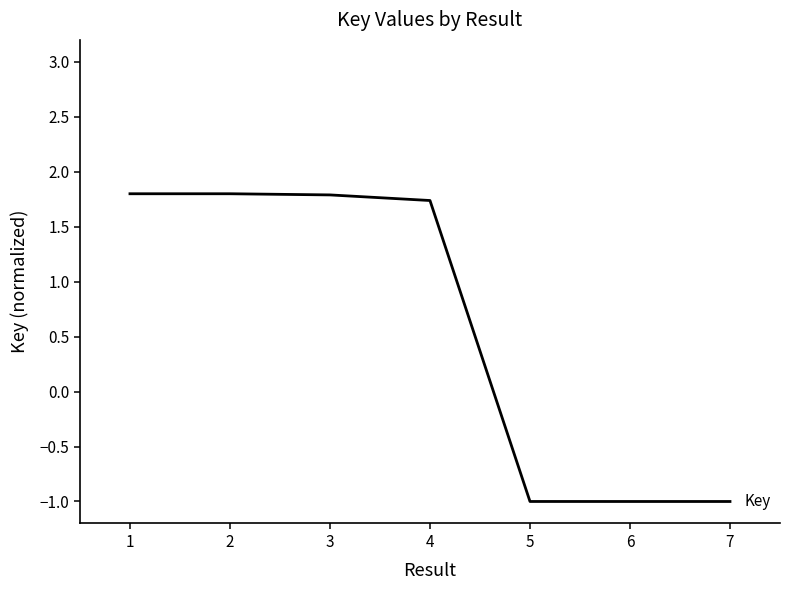

Reading left to right, extract all data points from this chart.

1.8	1.8	1.8	1.7	-1.0	-1.0	-1.0